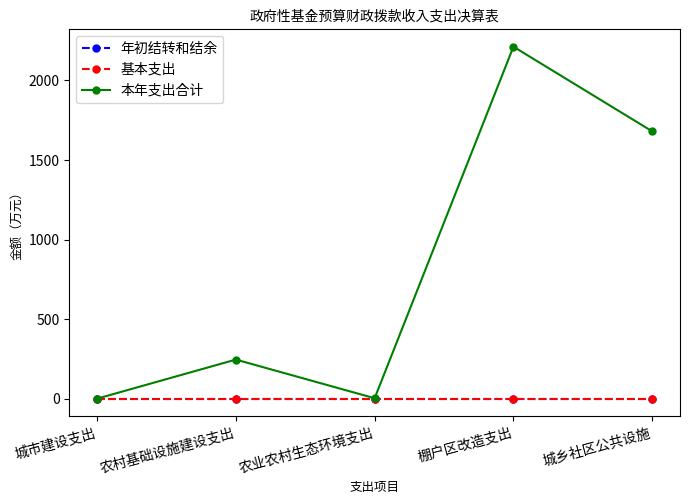

True or false: 年初结转和结余 and 本年支出合计 intersect in this chart.

False